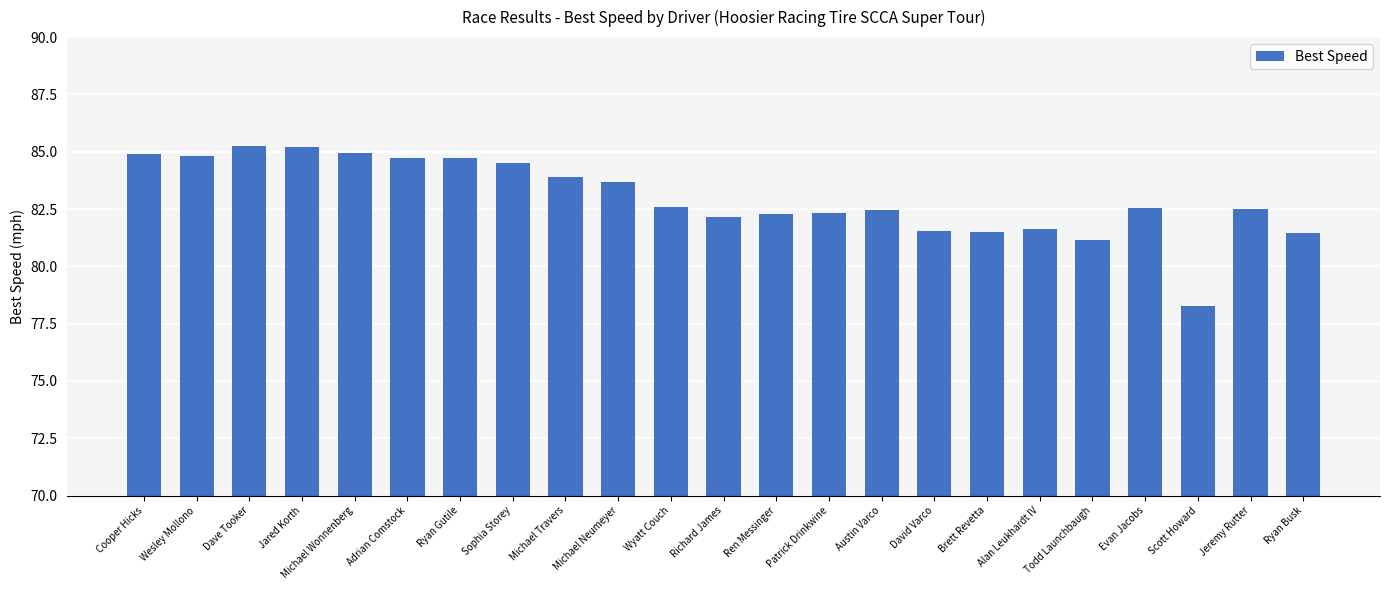

How many data points are less than 82?

6